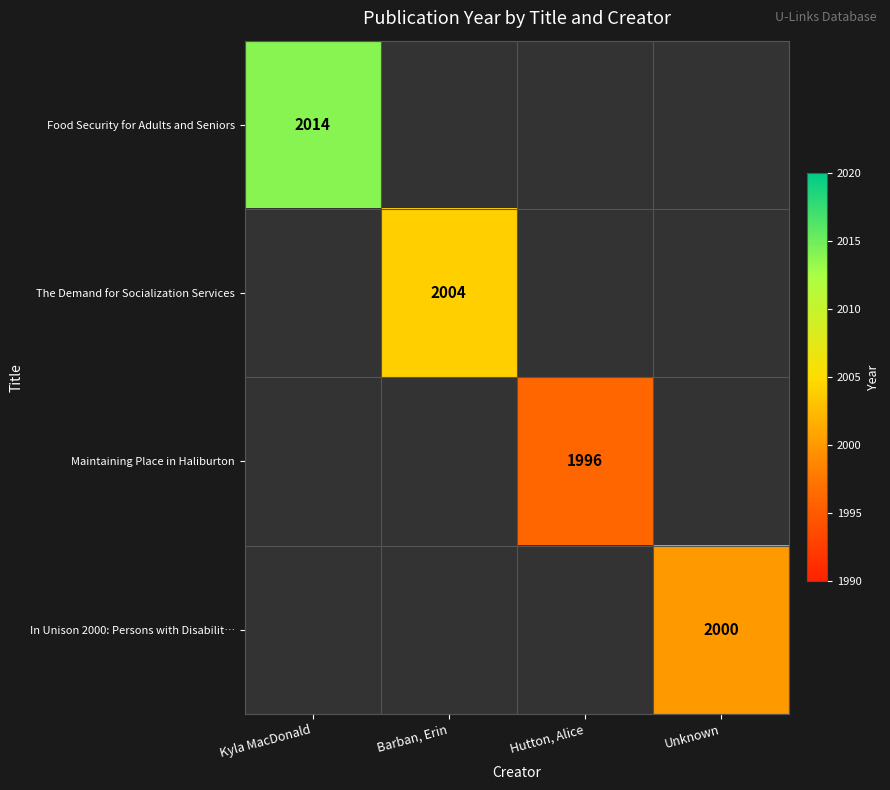

How many data points does each series have?

4